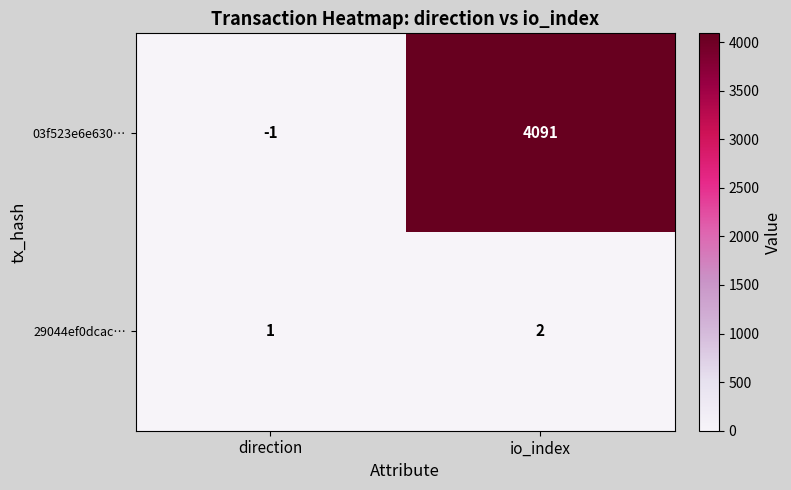

Which series has the widest spread of values?

03f523e6e630…